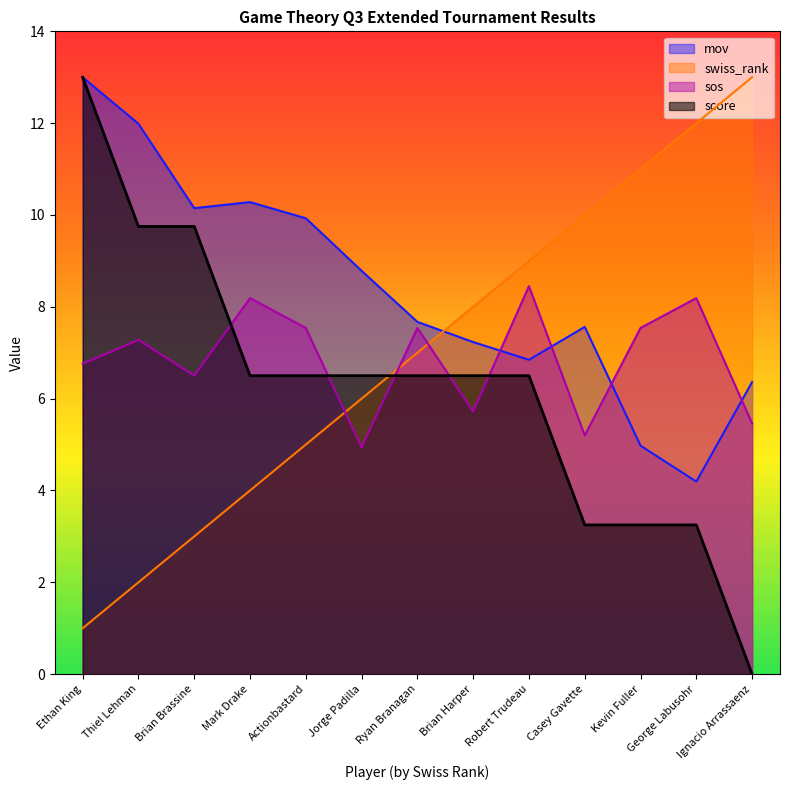

The swiss_rank series shows 7.2 at Actionbastard. True or false?

False